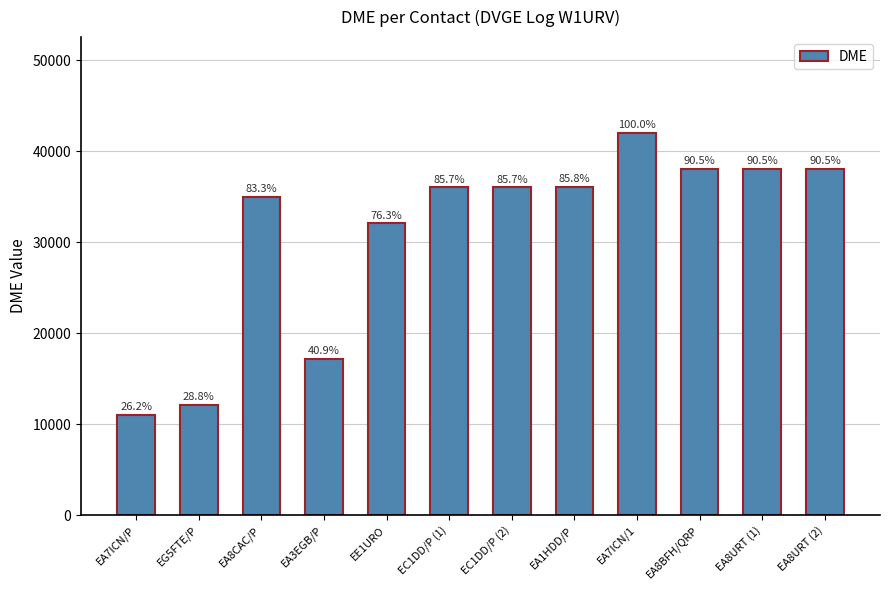

Are the bars horizontal?

No